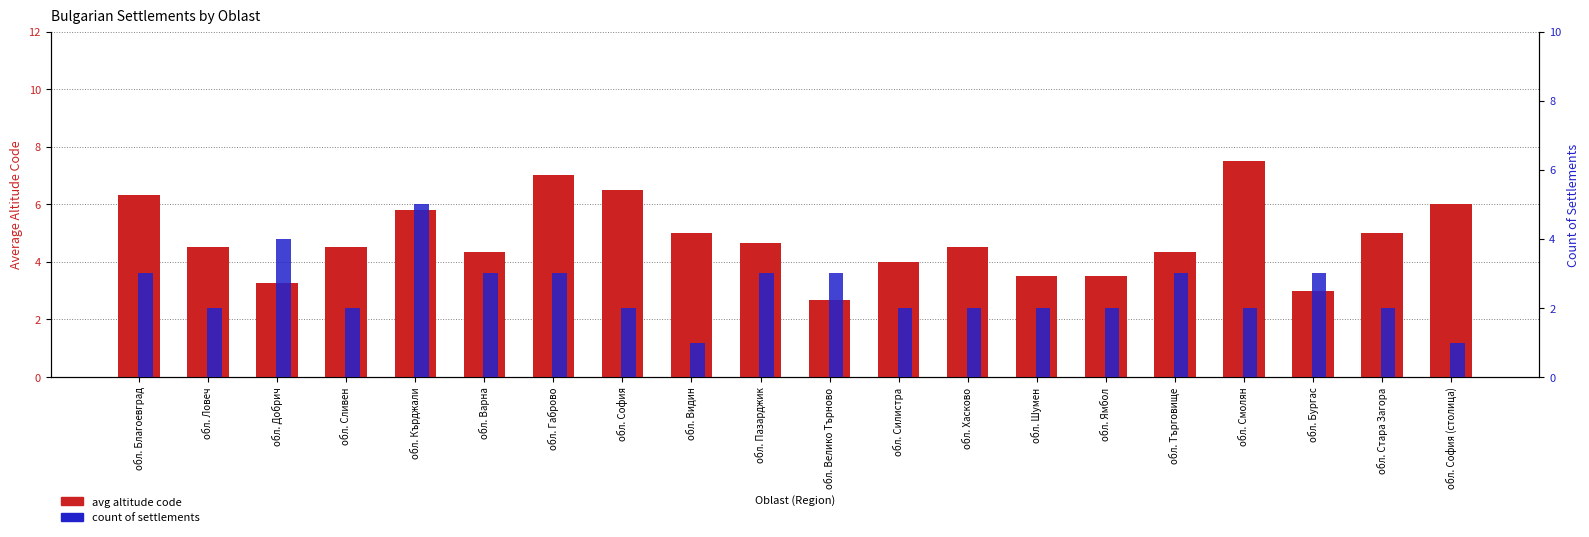

How many data points does each series have?

20